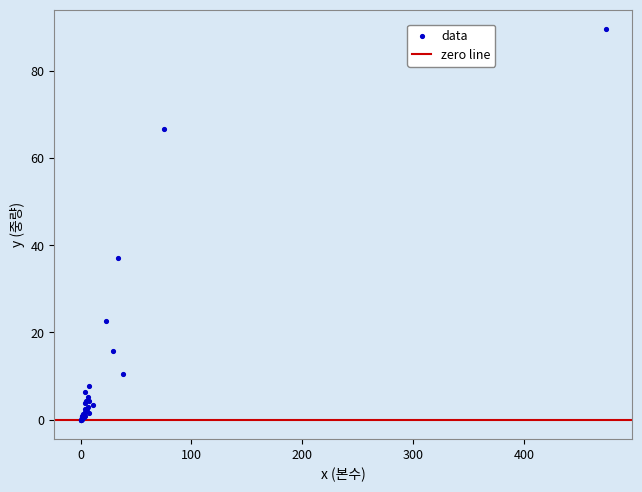

What Y value in the scatter plot is closest to 44?

37.0